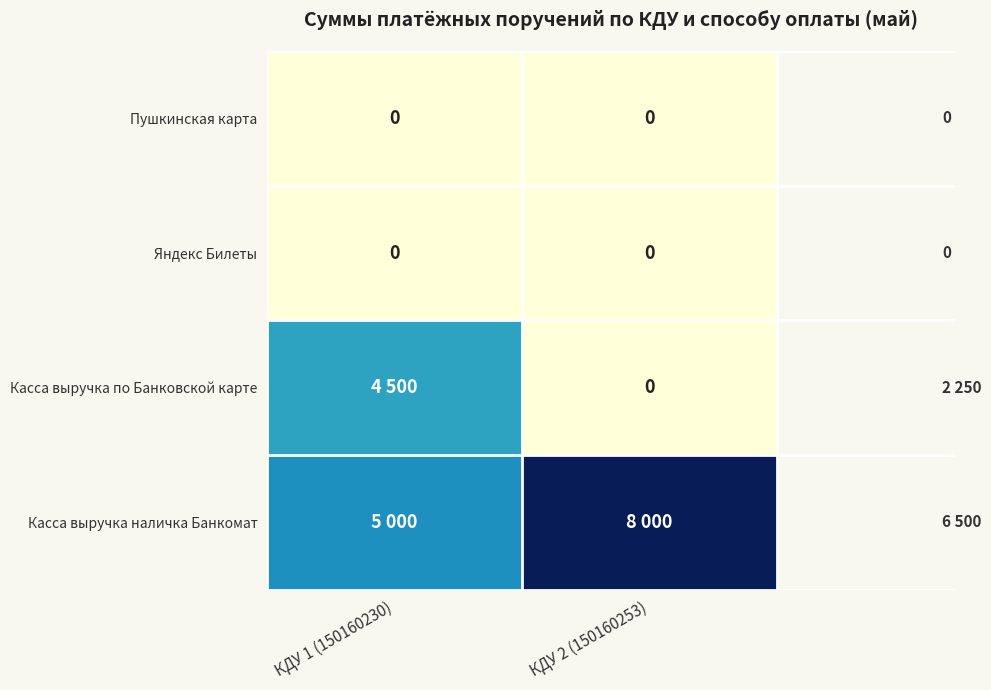

What is the maximum value shown in the chart?

8000